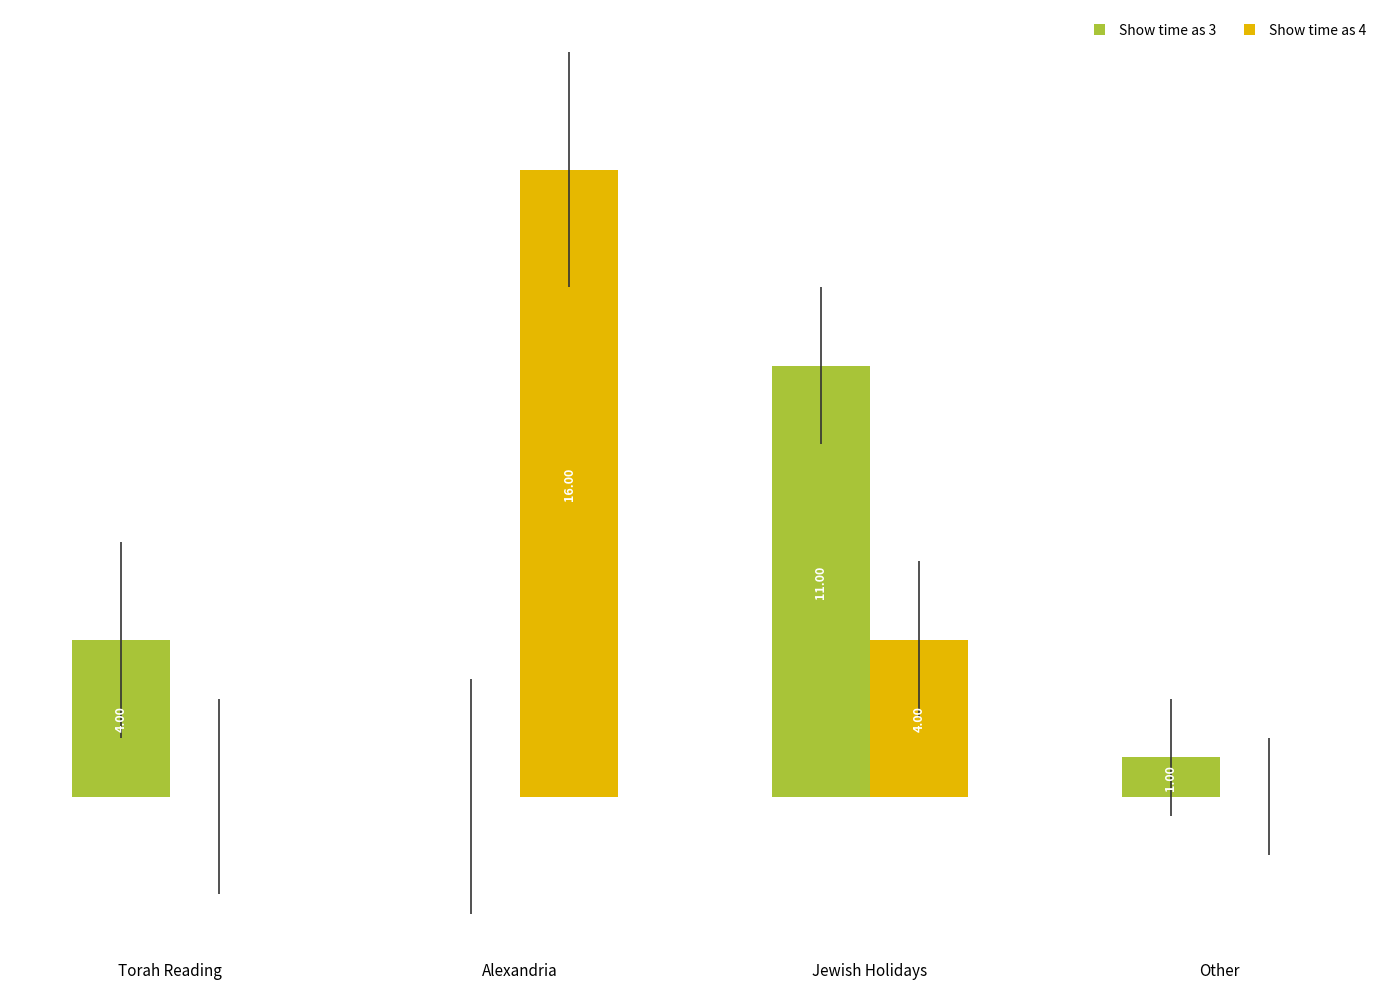

At which category is the sum across all series the highest?

Alexandria